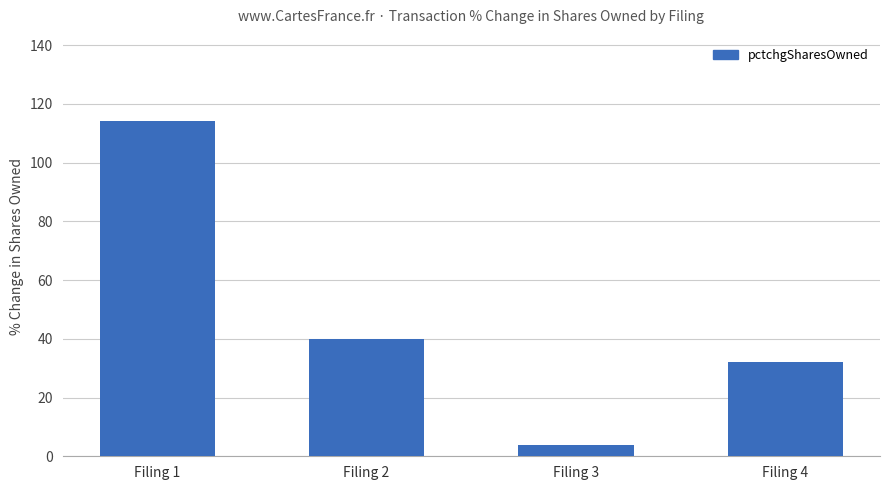

What is the sum of the values at Filing 1 and Filing 3?

118